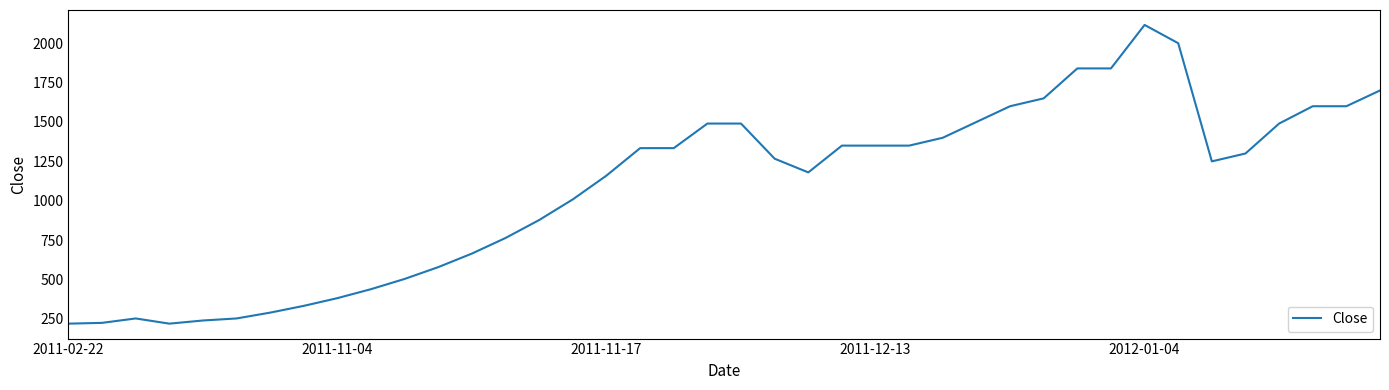

What is the difference between the maximum and minimum values?

1896